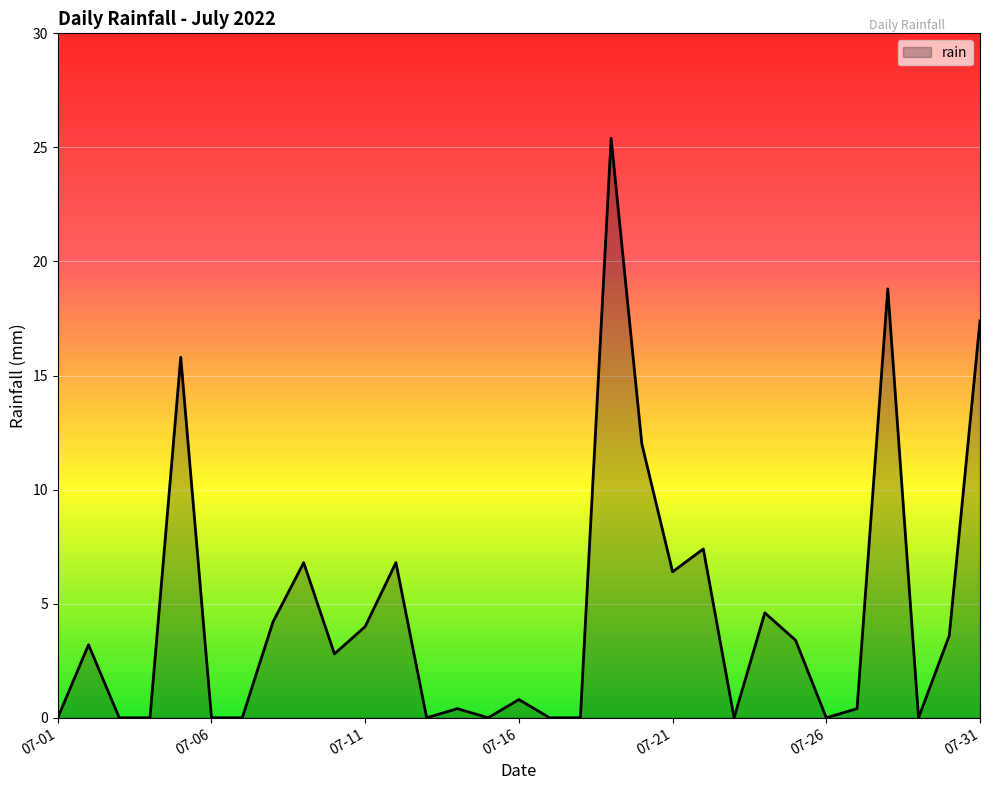

What is the difference between the maximum and minimum values?

25.4